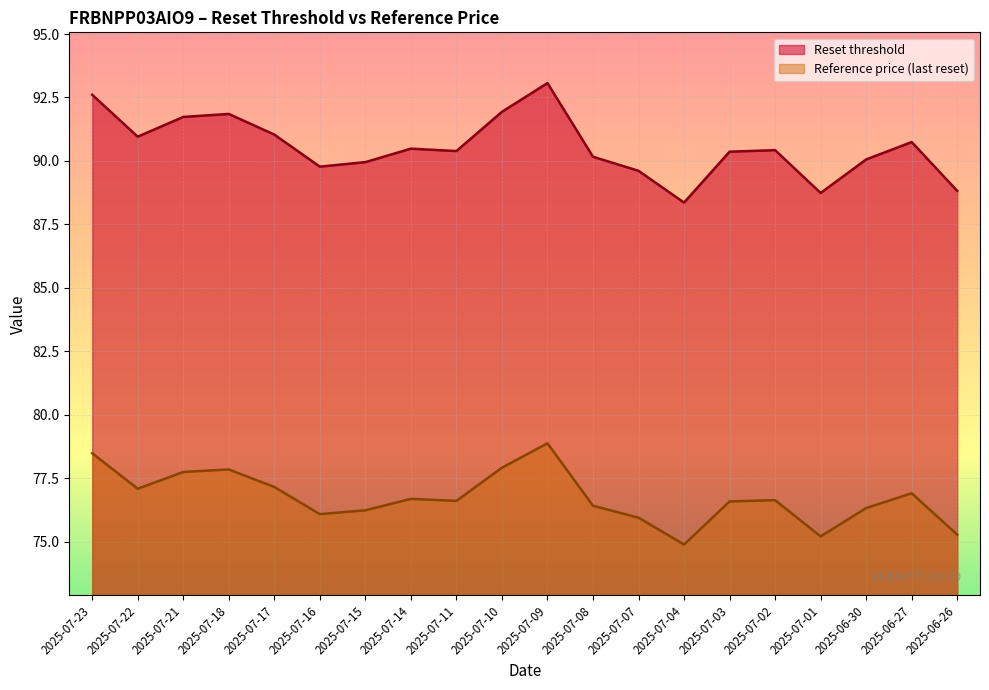

Which category has the lowest value across all series?

2025-07-04